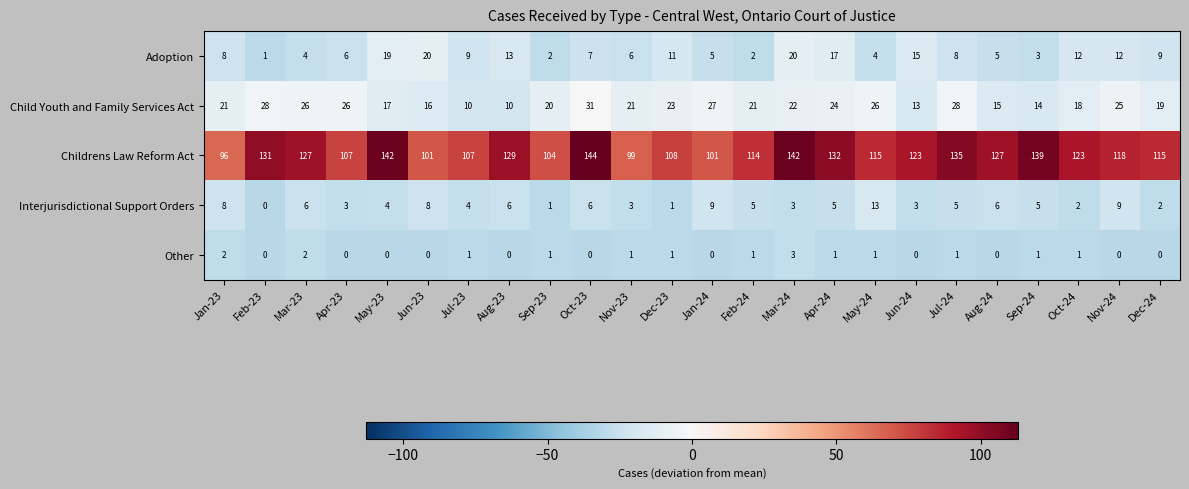

Which series changed the most between Oct-23 and Mar-24?

Adoption